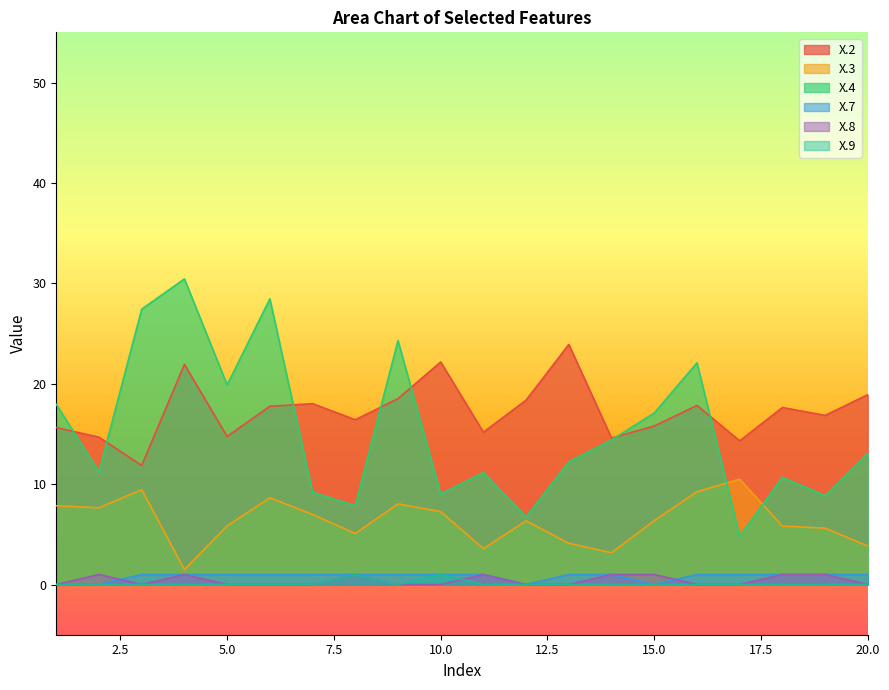

True or false: X.9 and X.7 cross at least once.

False